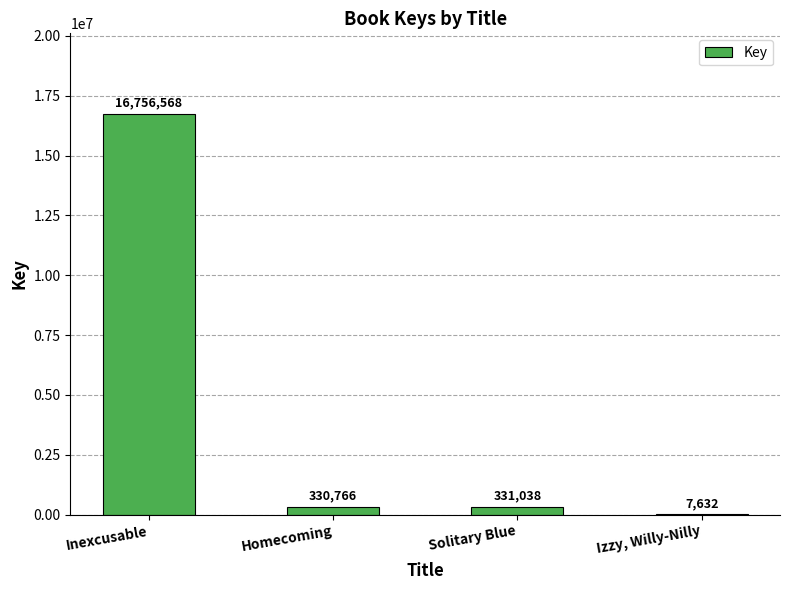

What is the difference between the values at Izzy, Willy-Nilly and Inexcusable?

16748936